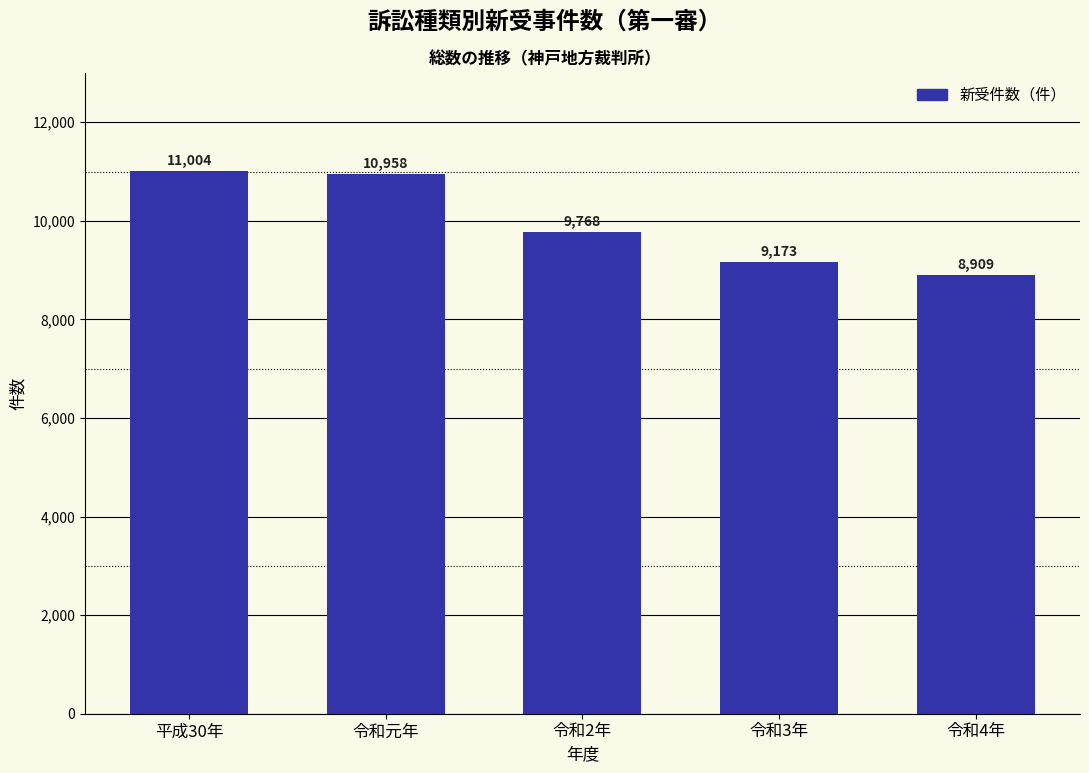

Reading right to left, list all the values displayed in this chart.

8909	9173	9768	10958	11004